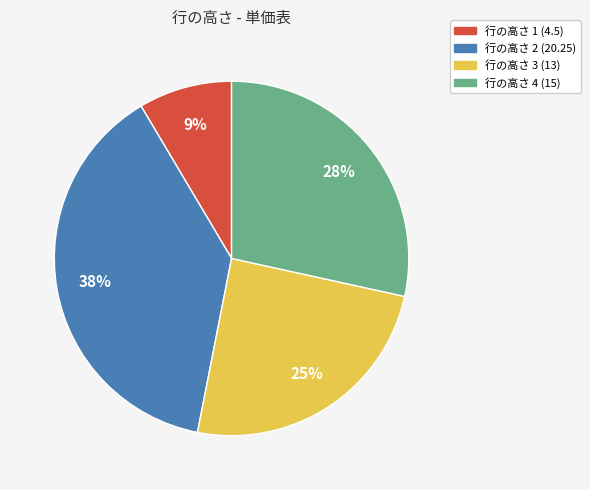

Is there any slice that represents more than half of the pie?

No